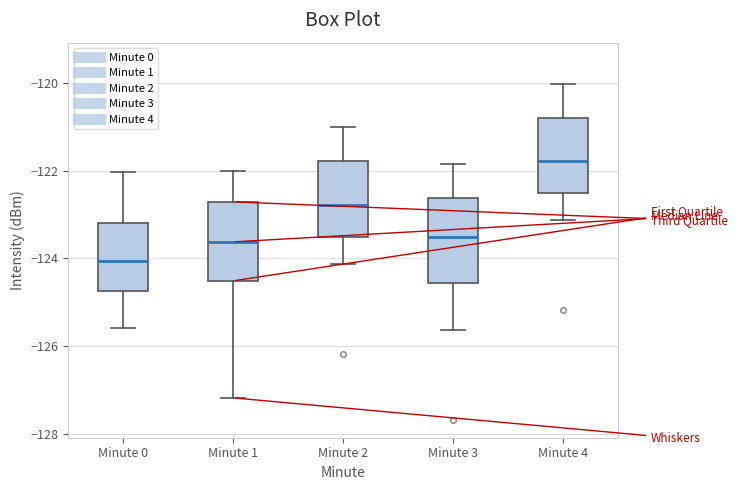

Which box's median line is the lowest?

Minute 0